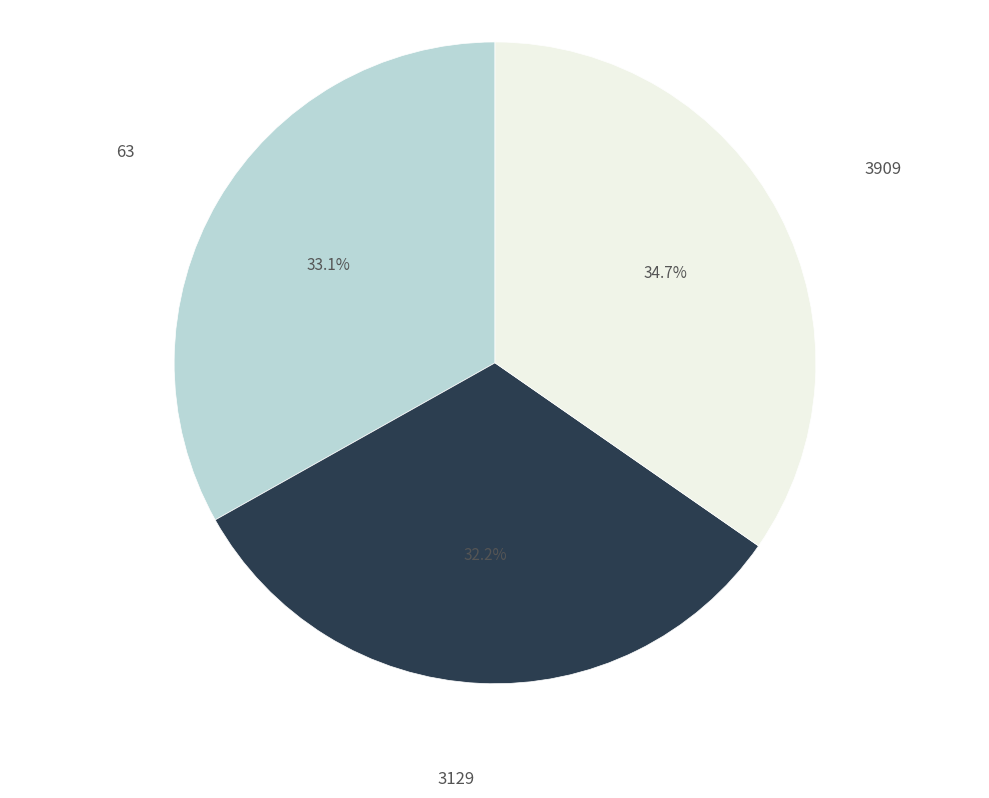

To the nearest percent, what is the combined percentage of 3909 and 63?

68%